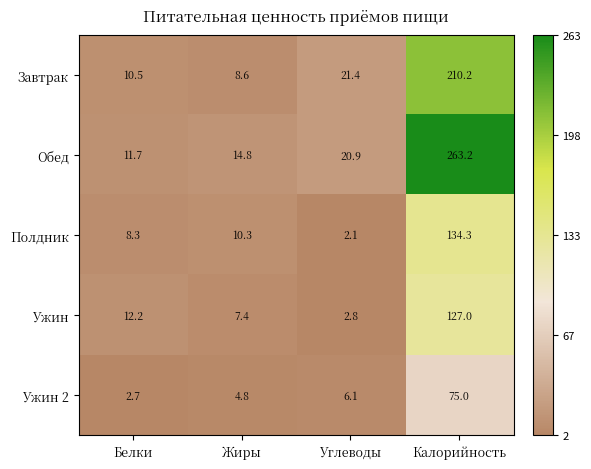

What is the lowest value of the Завтрак series?

8.6